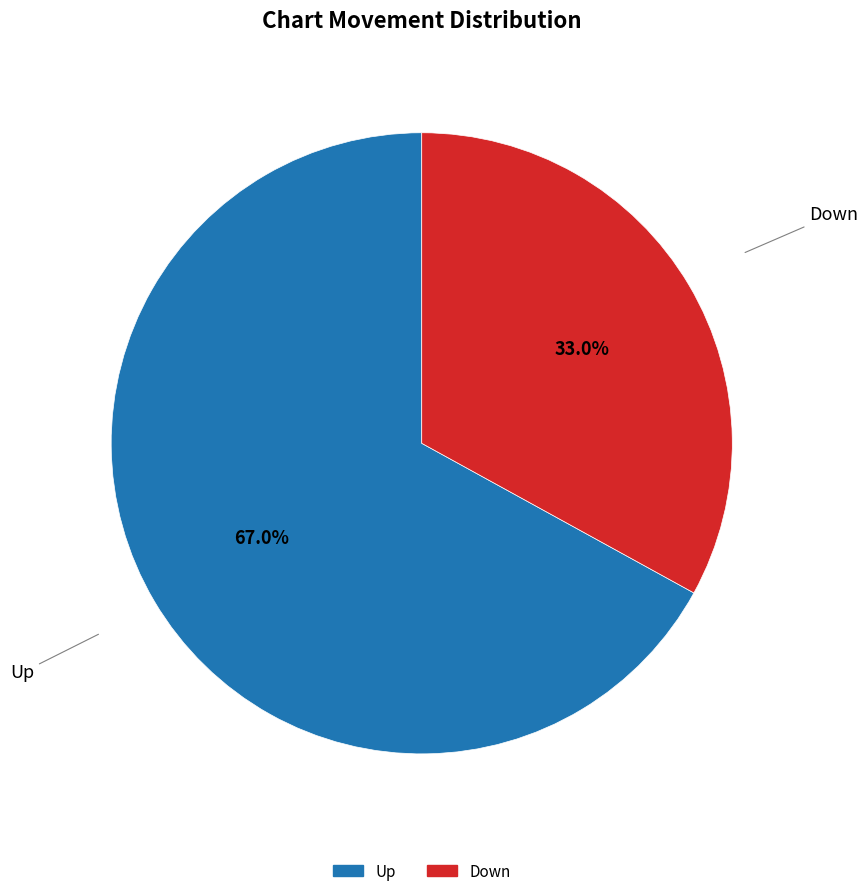

Which category has the smallest portion of the pie?

Down